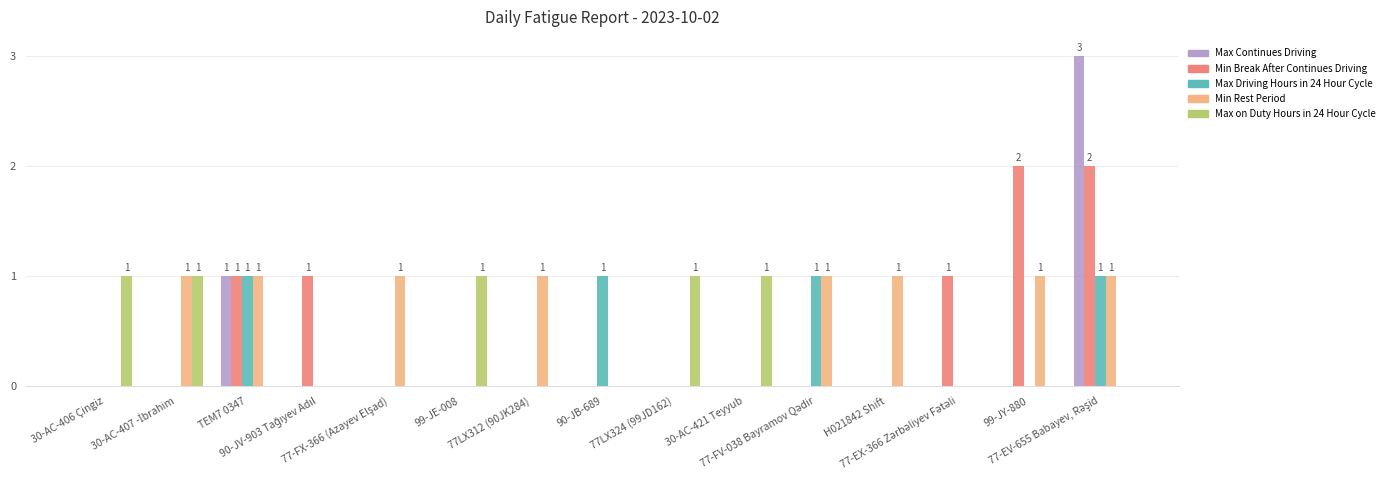

What is the total value across all series at 90-JB-689?

1